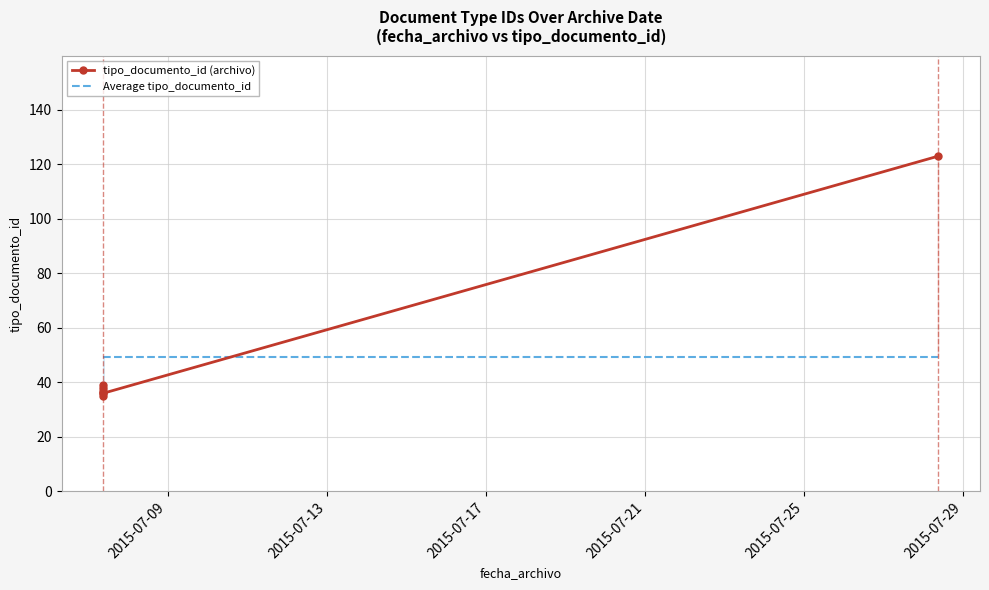

How many intersections are there between Average tipo_documento_id and tipo_documento_id (archivo)?

1